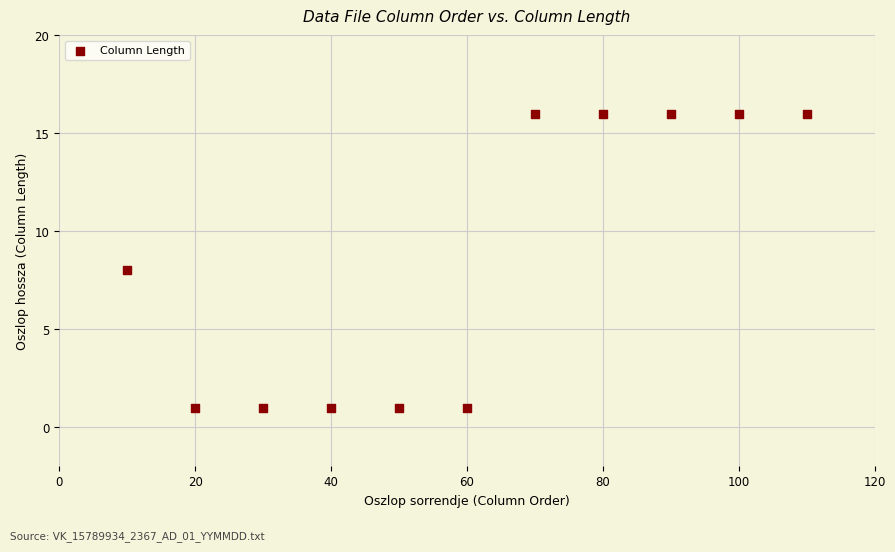

What is the range of Y values (max minus min)?

15